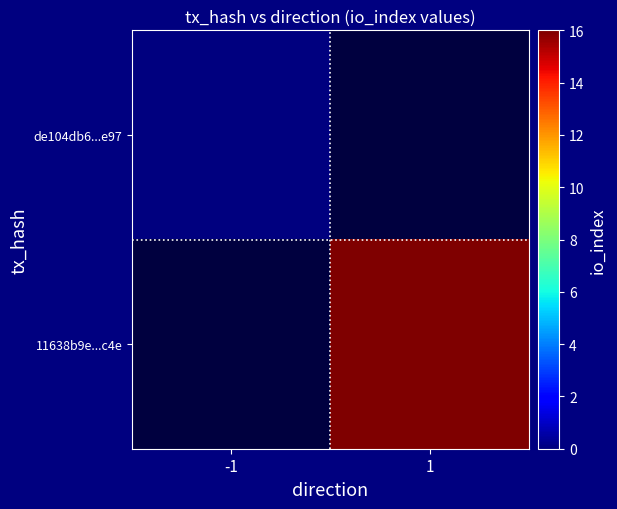

List the series in order of their peak value, highest first.

de104db6...e97, 11638b9e...c4e